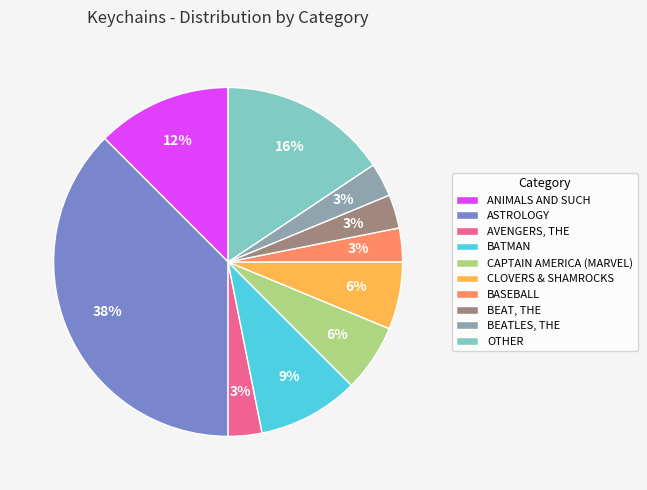

Is it true that CAPTAIN AMERICA (MARVEL) is 6% of the pie?

True